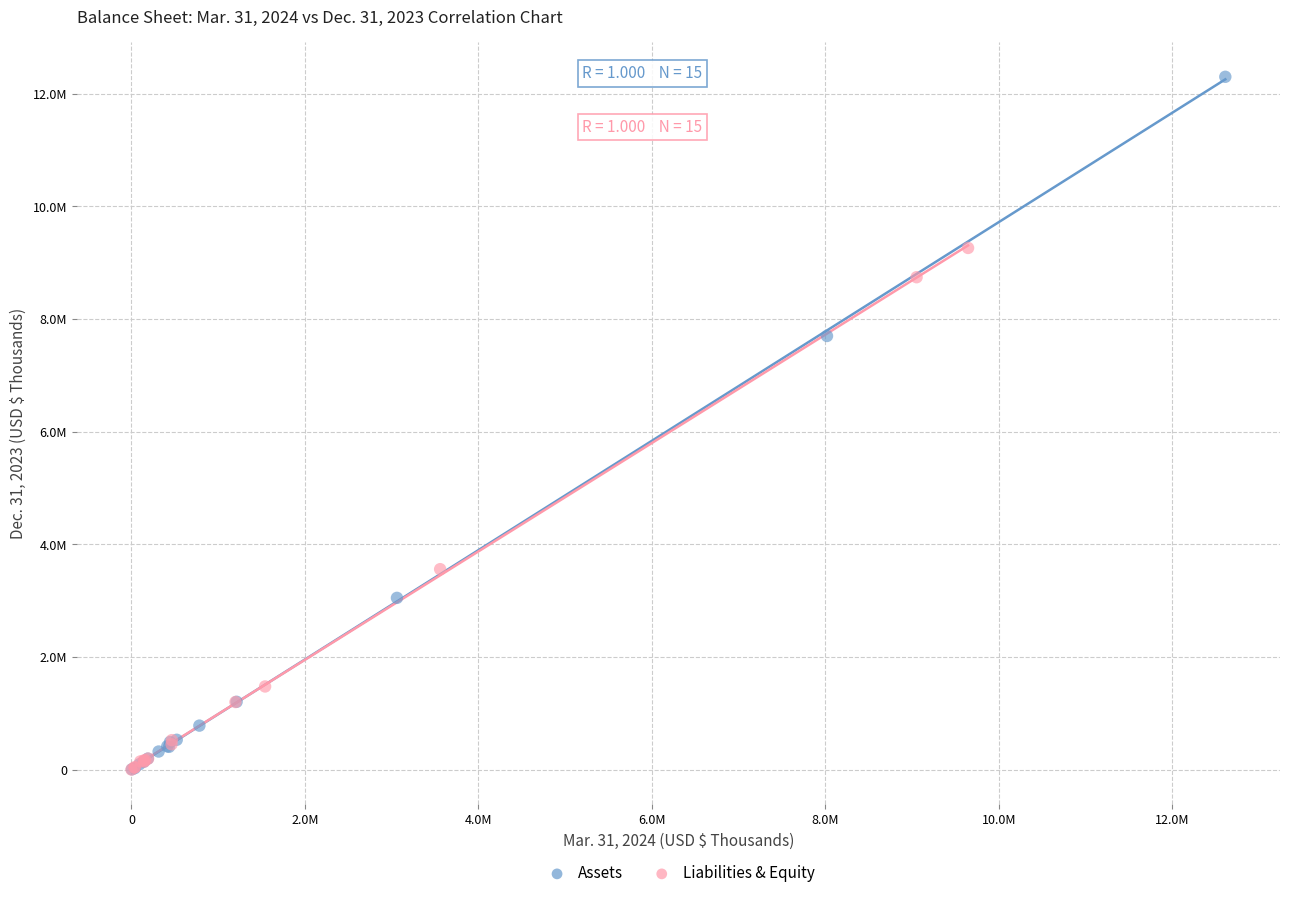

Which series has the largest Y range (max minus min)?

Assets